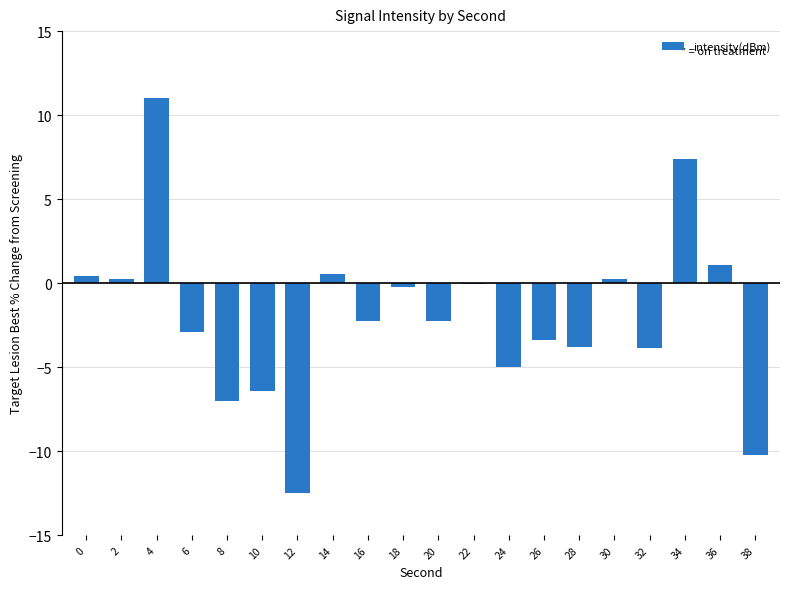

The chart shows a value of 1.1 at 36. True or false?

True